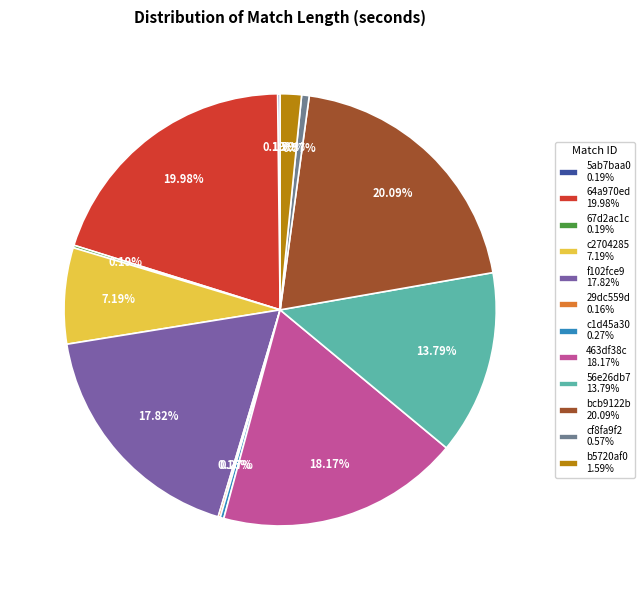

Is there a majority slice in this chart?

No